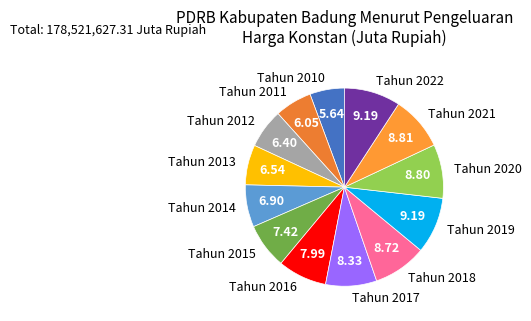

Is the sum of Tahun 2019 and Tahun 2010 greater than half?

No